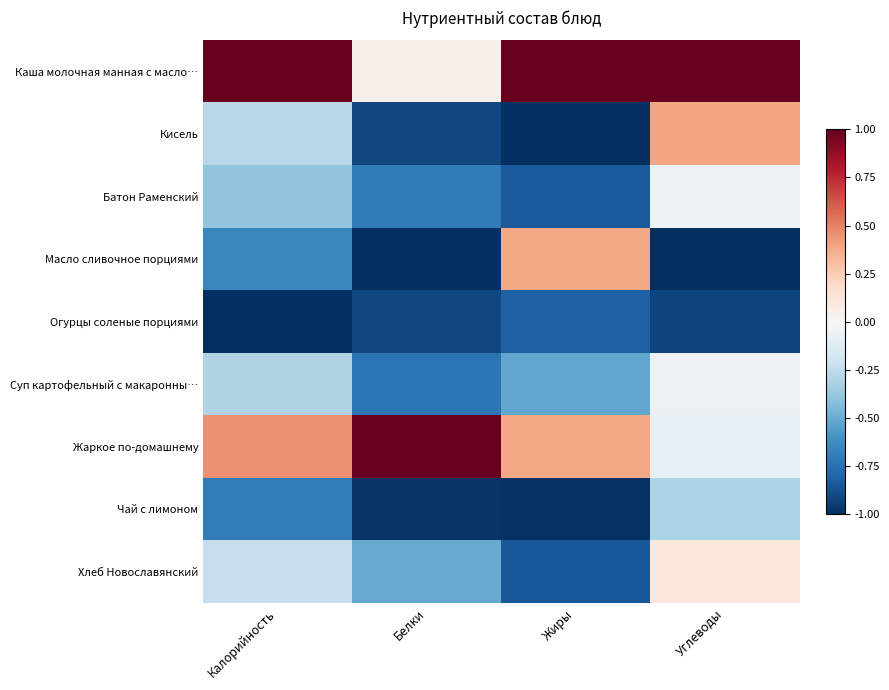

Reading right to left, transcribe all the data shown in this chart.

Каша молочная манная с масло…: Углеводы=1.0	Жиры=1.0	Белки=0.1	Калорийность=1.0
Кисель: Углеводы=0.4	Жиры=-1.0	Белки=-0.9	Калорийность=-0.3
Батон Раменский: Углеводы=-0.0	Жиры=-0.8	Белки=-0.7	Калорийность=-0.4
Масло сливочное порциями: Углеводы=-1.0	Жиры=0.4	Белки=-1.0	Калорийность=-0.7
Огурцы соленые порциями: Углеводы=-0.9	Жиры=-0.8	Белки=-0.9	Калорийность=-1.0
Суп картофельный с макаронны…: Углеводы=-0.1	Жиры=-0.5	Белки=-0.7	Калорийность=-0.3
Жаркое по-домашнему: Углеводы=-0.1	Жиры=0.4	Белки=1.0	Калорийность=0.5
Чай с лимоном: Углеводы=-0.3	Жиры=-1.0	Белки=-1.0	Калорийность=-0.7
Хлеб Новославянский: Углеводы=0.1	Жиры=-0.8	Белки=-0.5	Калорийность=-0.2